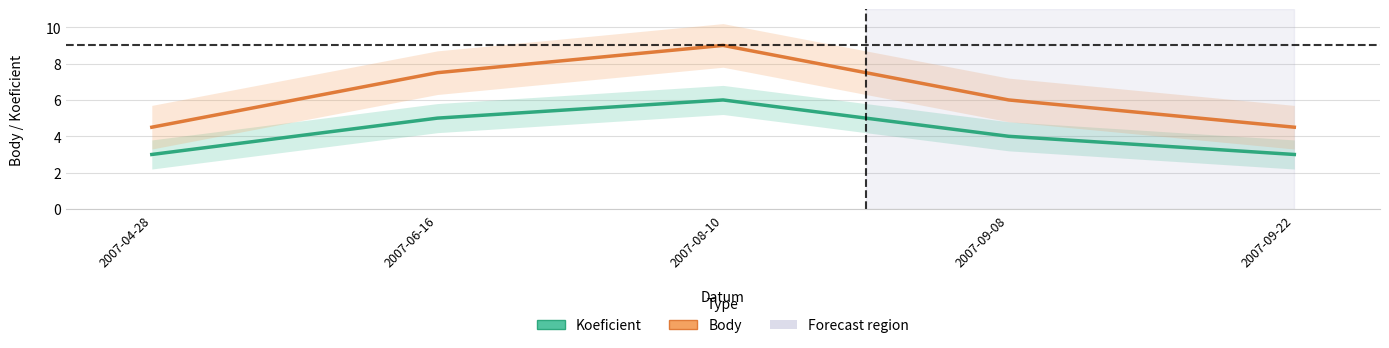

What are all the series names shown in the legend?

Koeficient, Body